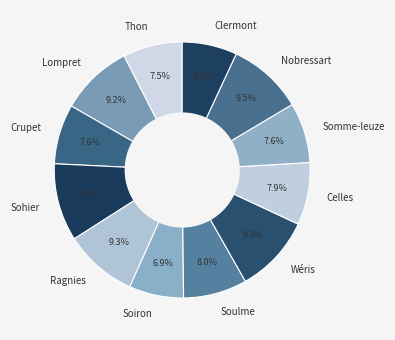

Does any single category account for the majority?

No